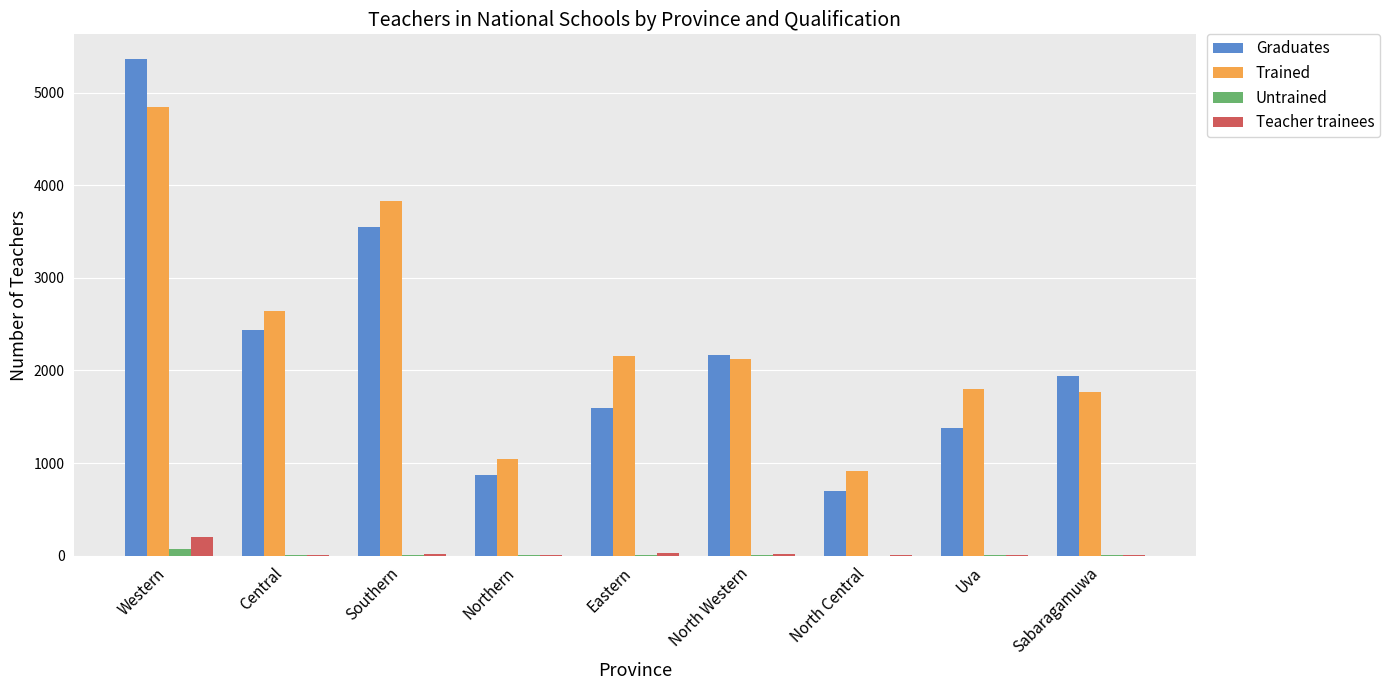

What is the highest value of the Teacher trainees series?

200